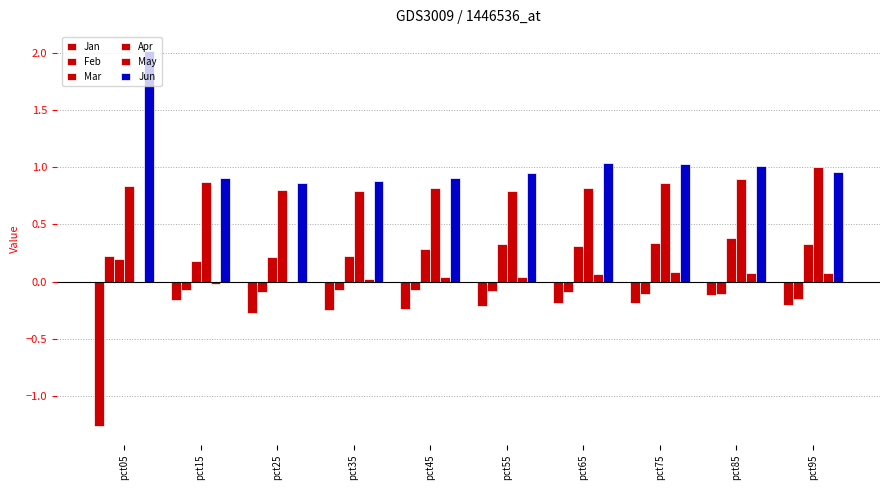

What is the smallest value displayed?

-1.3